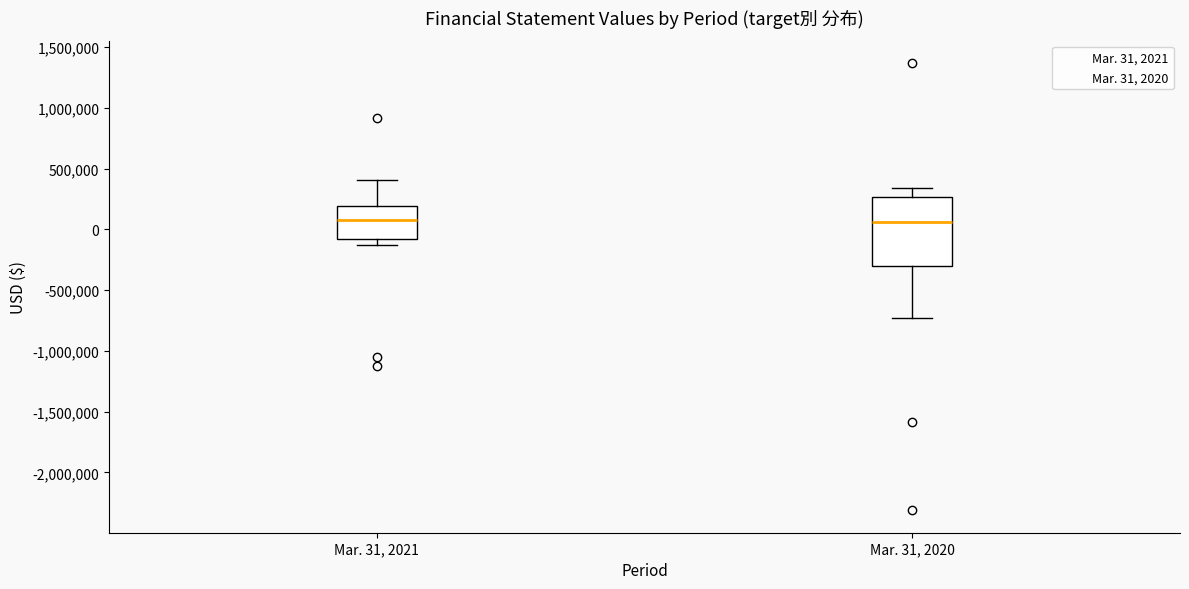

Comparing the boxes themselves (not the whiskers), which one is the tallest?

Mar. 31, 2020